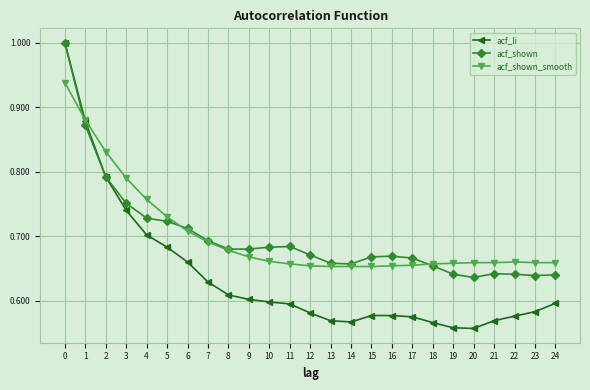

What is the sum of all acf_li values?

15.9